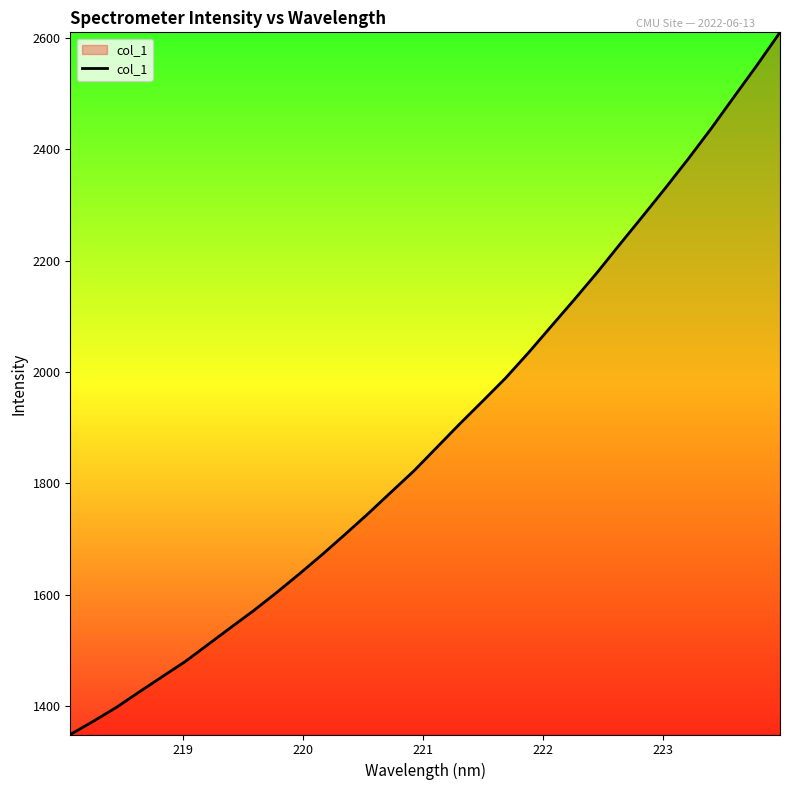

What is the greatest value displayed?

2609.8